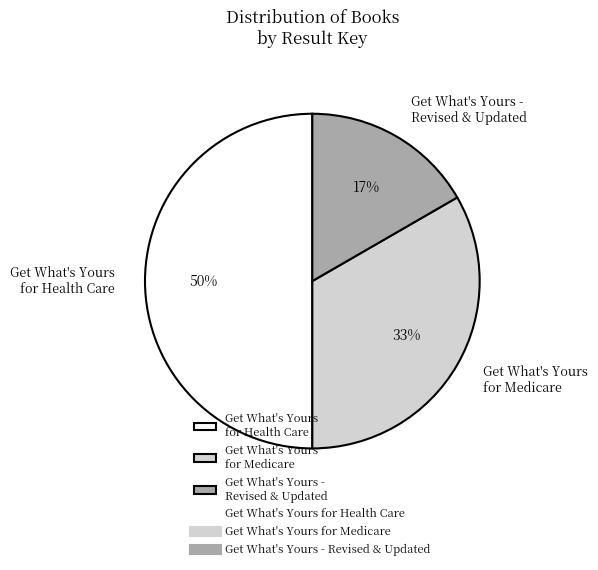

How many slices are in this pie chart?

3